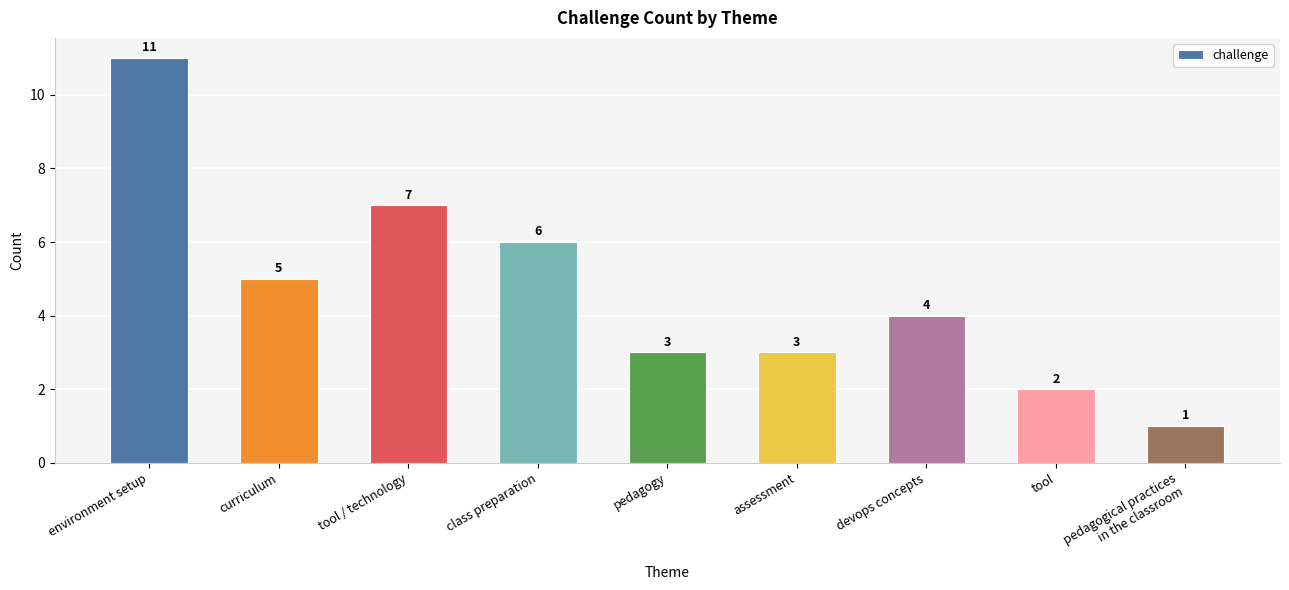

Does the chart contain stacked bars?

No